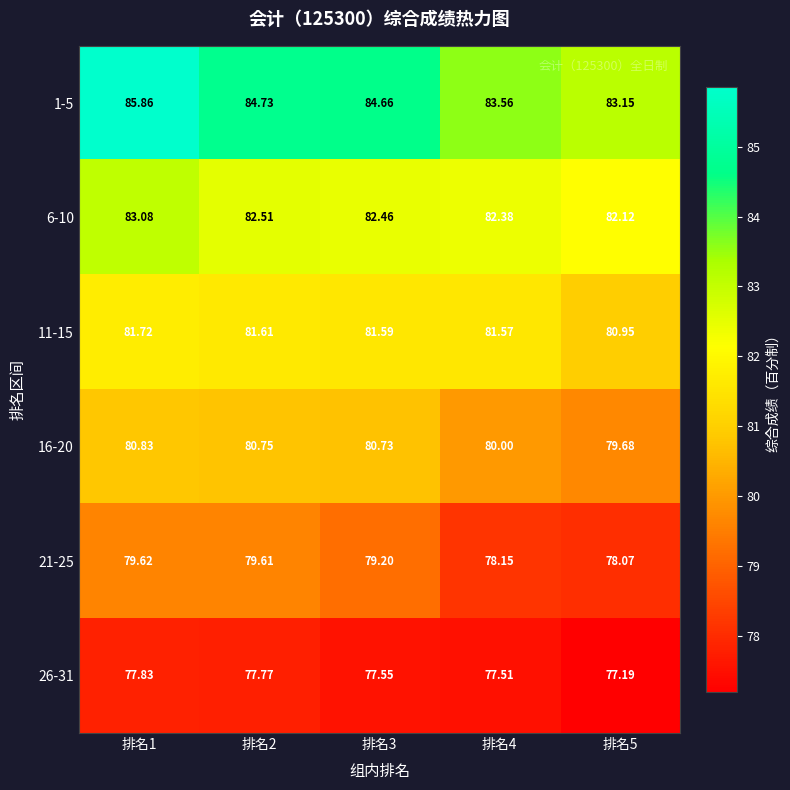

Is the value of 21-25 at 排名1 greater than the value of 26-31 at 排名3?

Yes